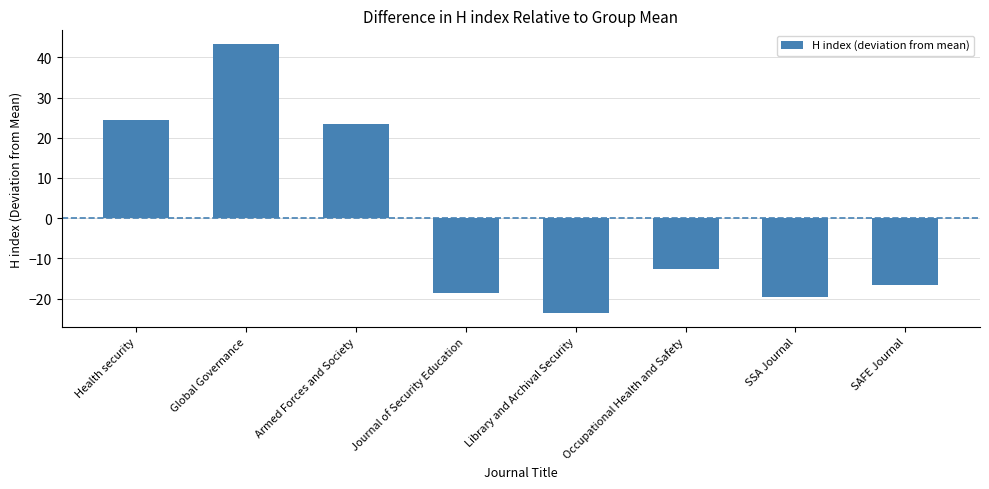

Count the number of data series in this chart.

1